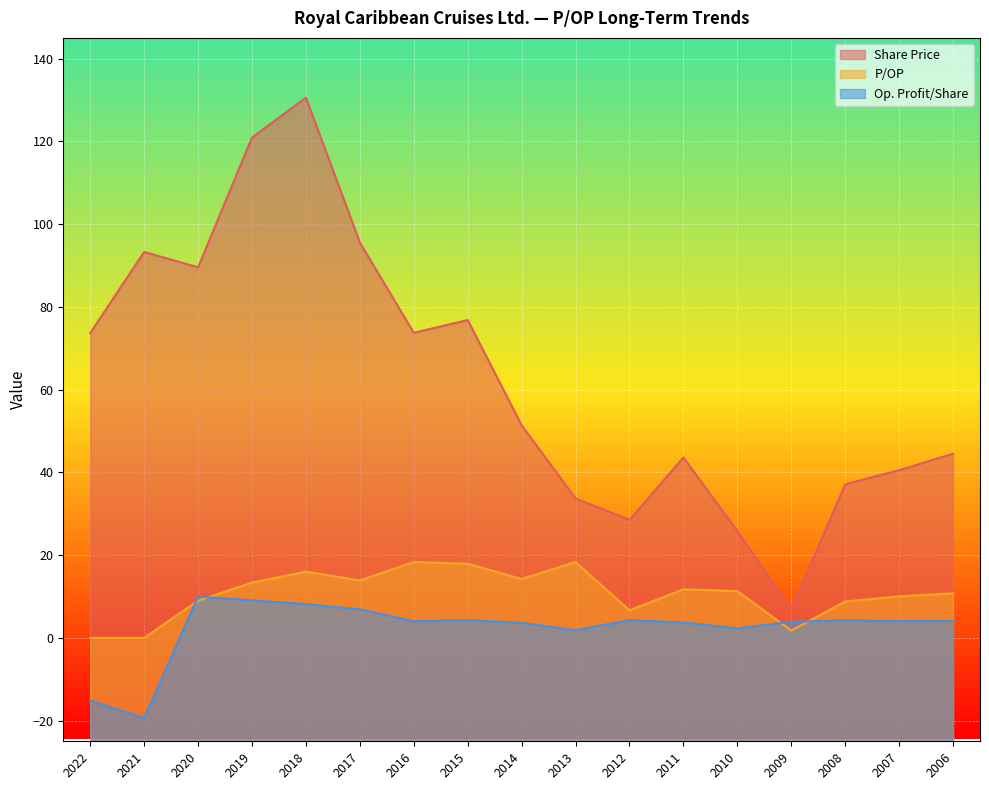

At how many categories does at least one series exceed -5?

17